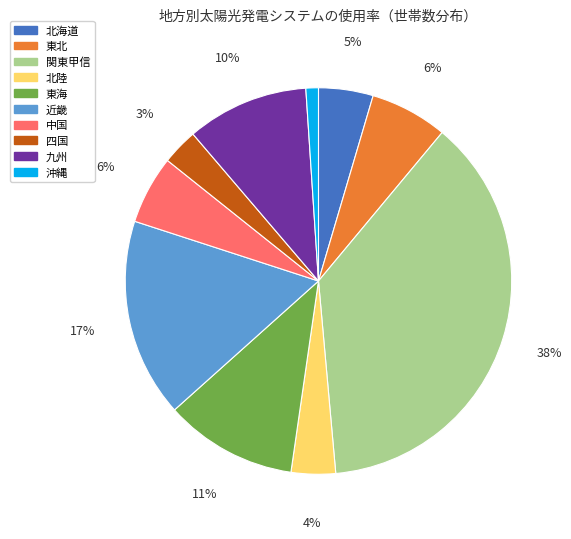

To the nearest percent, what is the combined percentage of 北陸 and 沖縄?

5%